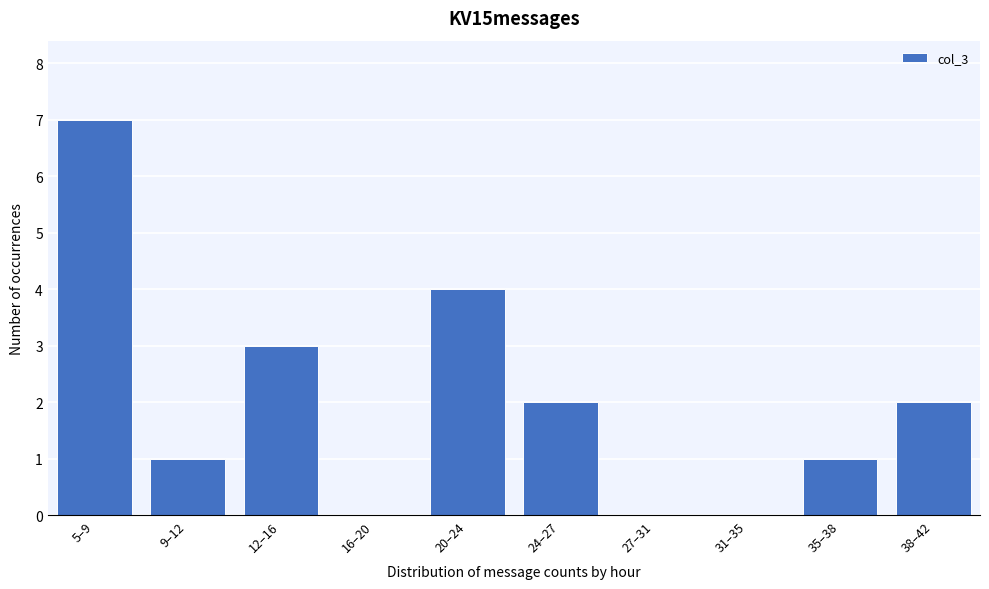

Reading left to right, extract all data points from this chart.

5–9=7	9–12=1	12–16=3	16–20=0	20–24=4	24–27=2	27–31=0	31–35=0	35–38=1	38–42=2